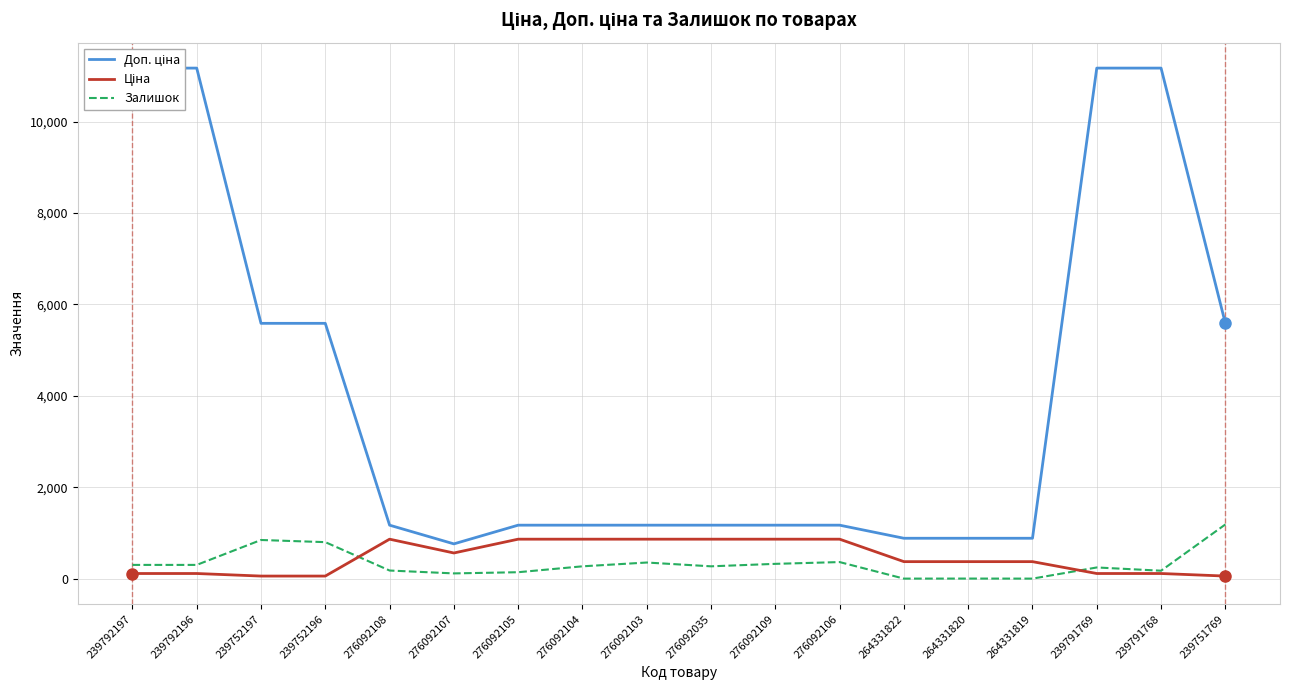

What is the maximum value shown in the chart?

11169.0